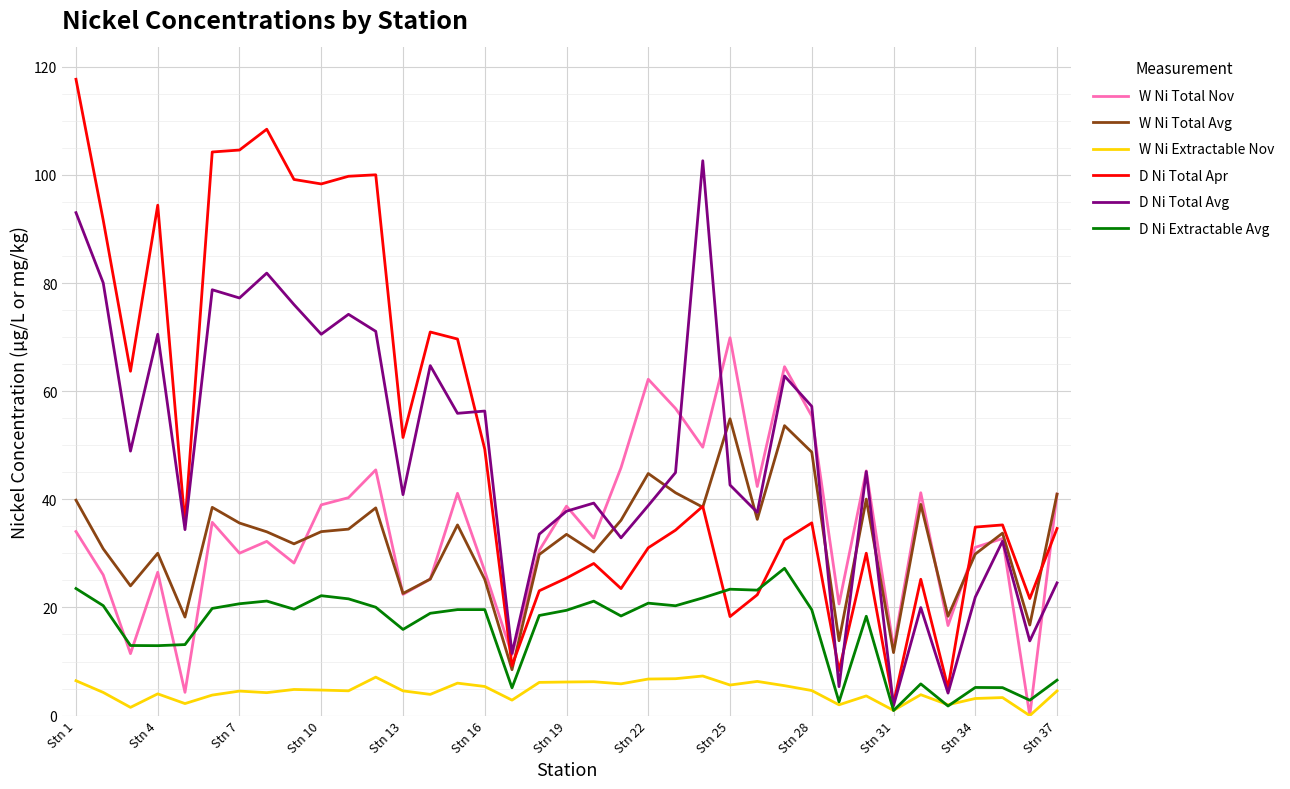

Which series has the widest spread of values?

D Ni Total Apr